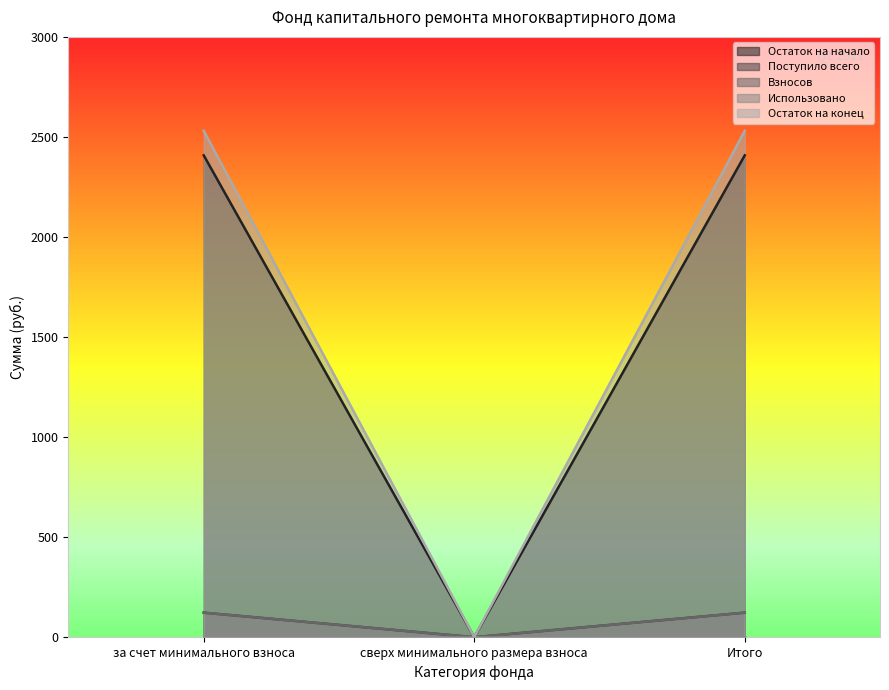

Where does the Остаток на конец series first go above 122?

за счет минимального взноса